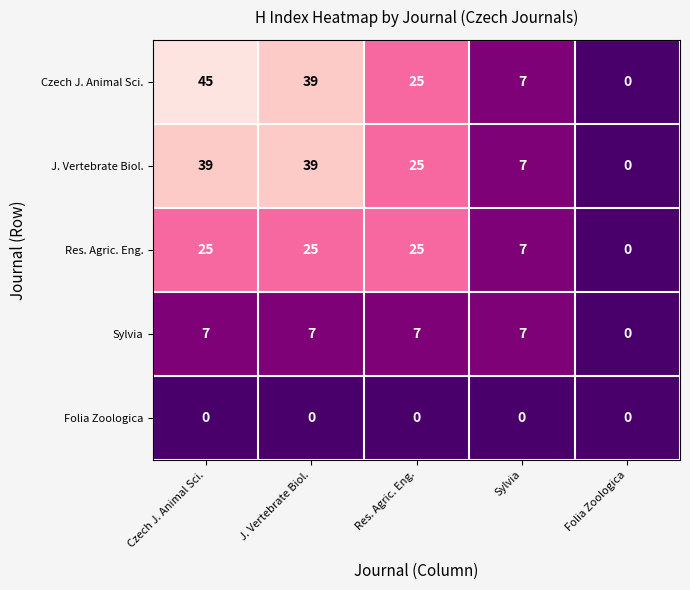

Read the Sylvia value at J. Vertebrate Biol..

7